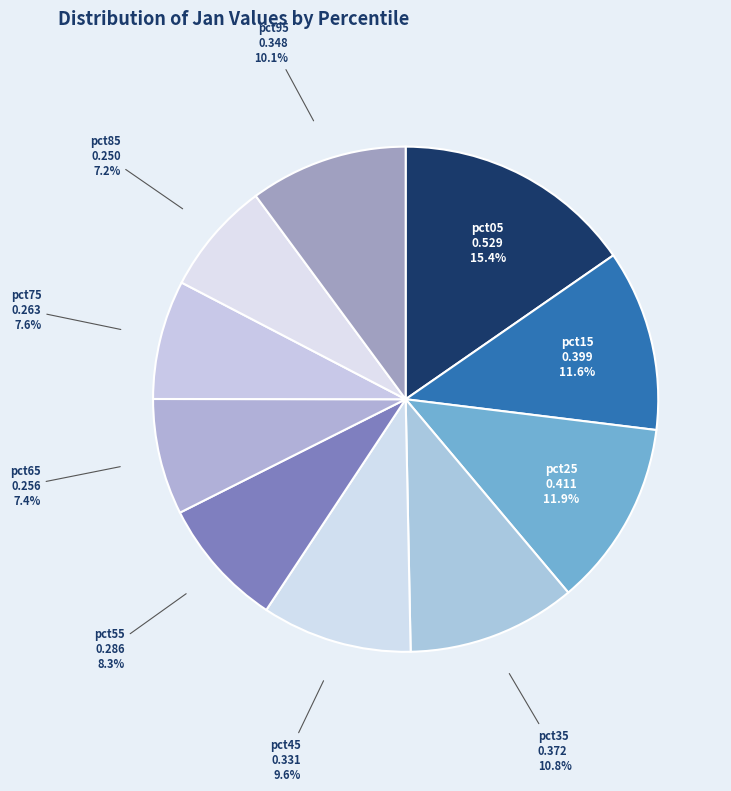

Rank the categories by value from lowest to highest.

pct85, pct65, pct75, pct55, pct45, pct95, pct35, pct15, pct25, pct05